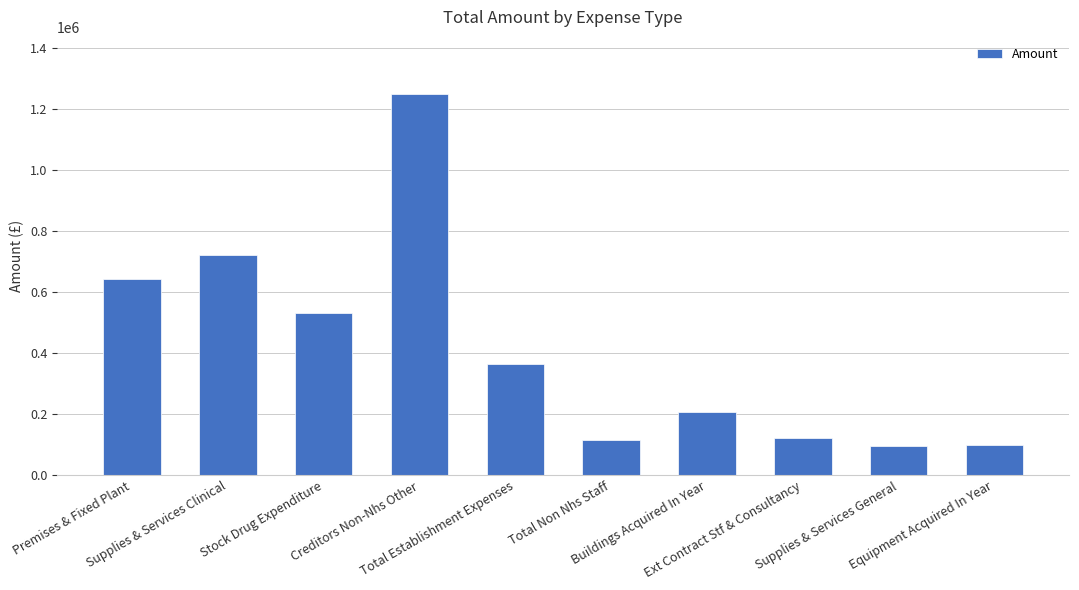

What is the smallest value displayed?

94895.0